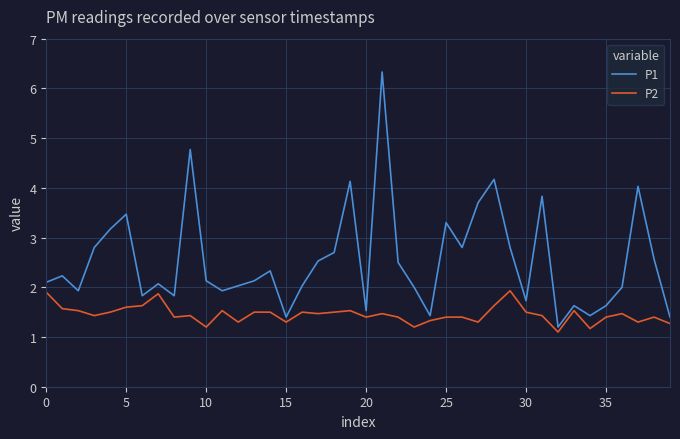

Rank the series by their maximum value, from lowest to highest.

P2, P1